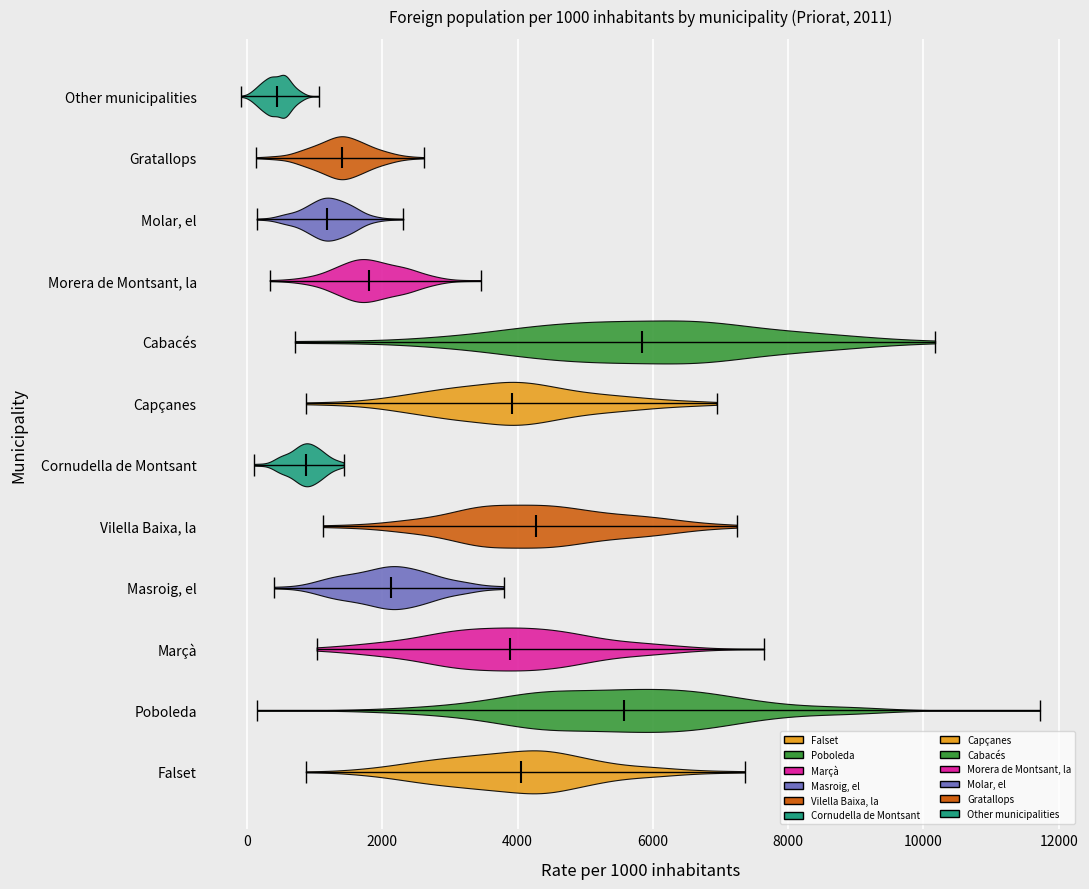

Which violin has the furthest to the left median line?

Other municipalities